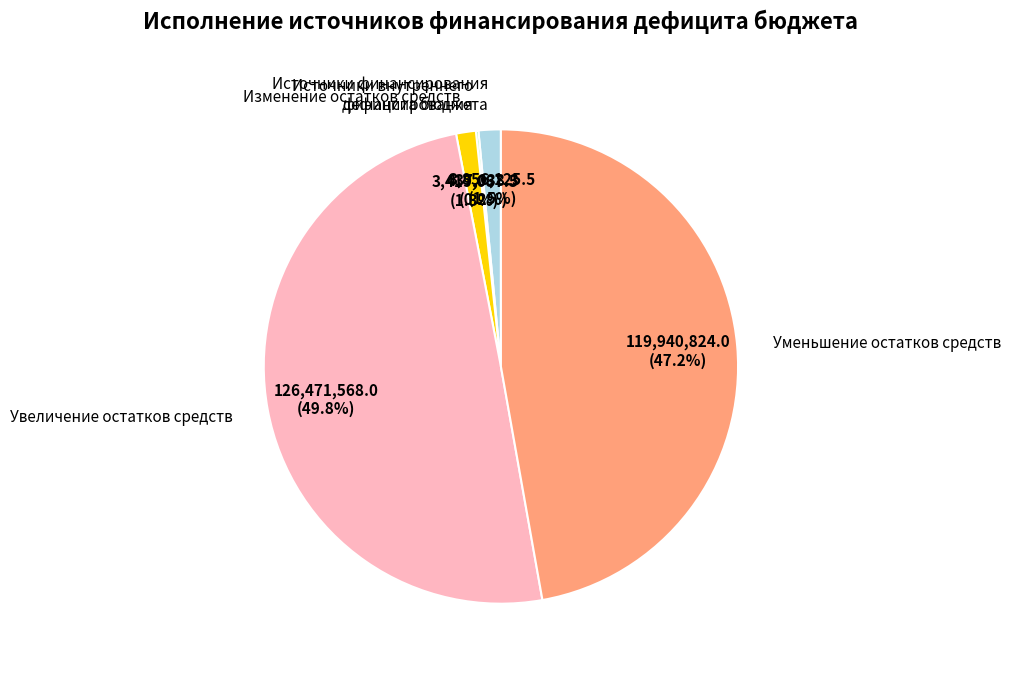

Which category has the biggest portion of the pie?

Увеличение остатков средств